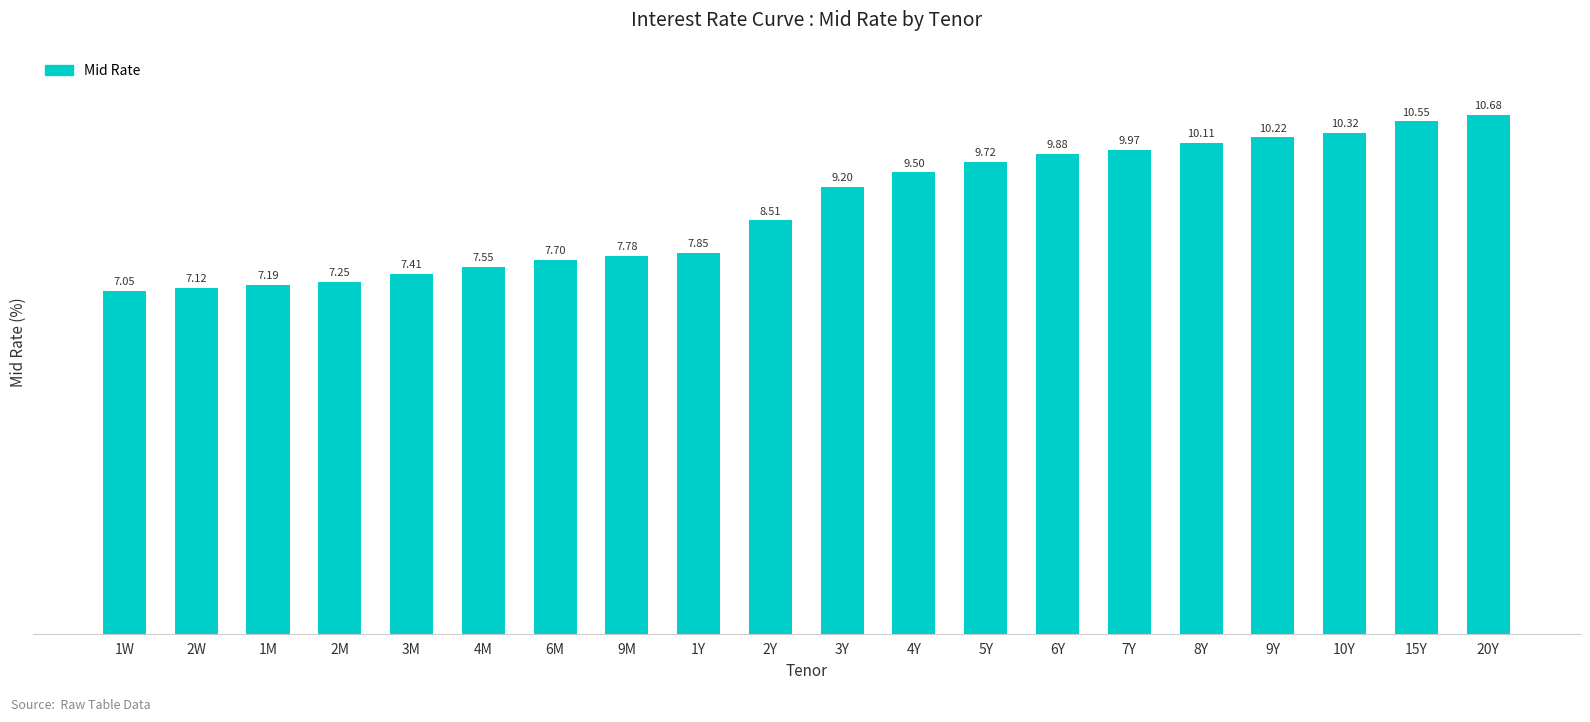

True or false: the data shows 10.2 at 9Y.

True